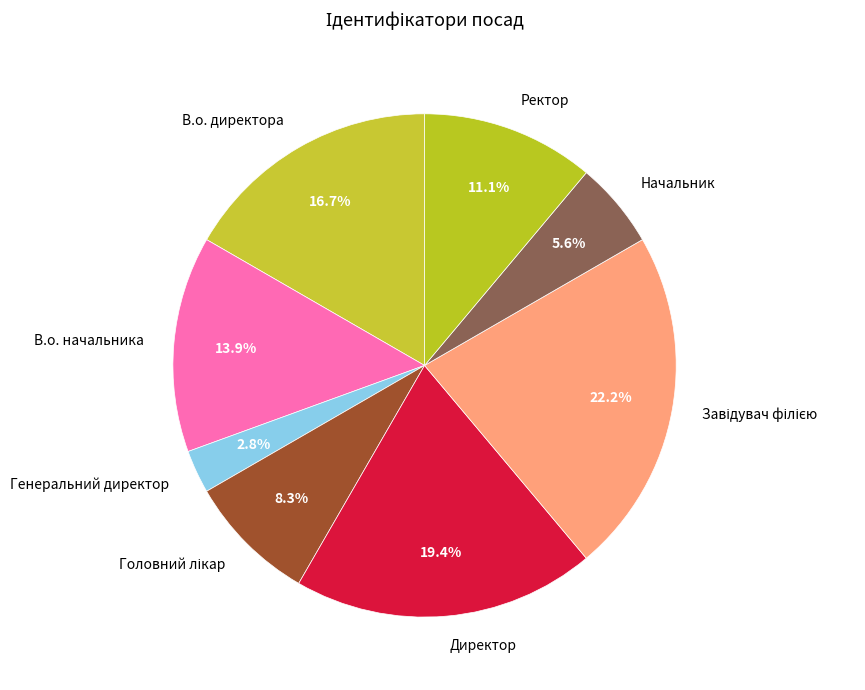

Does any single category account for the majority?

No